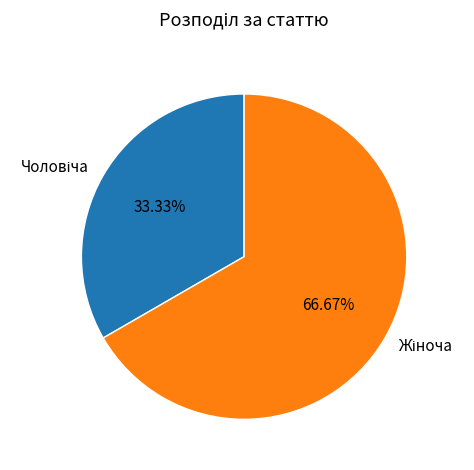

Does any single category account for the majority?

Yes